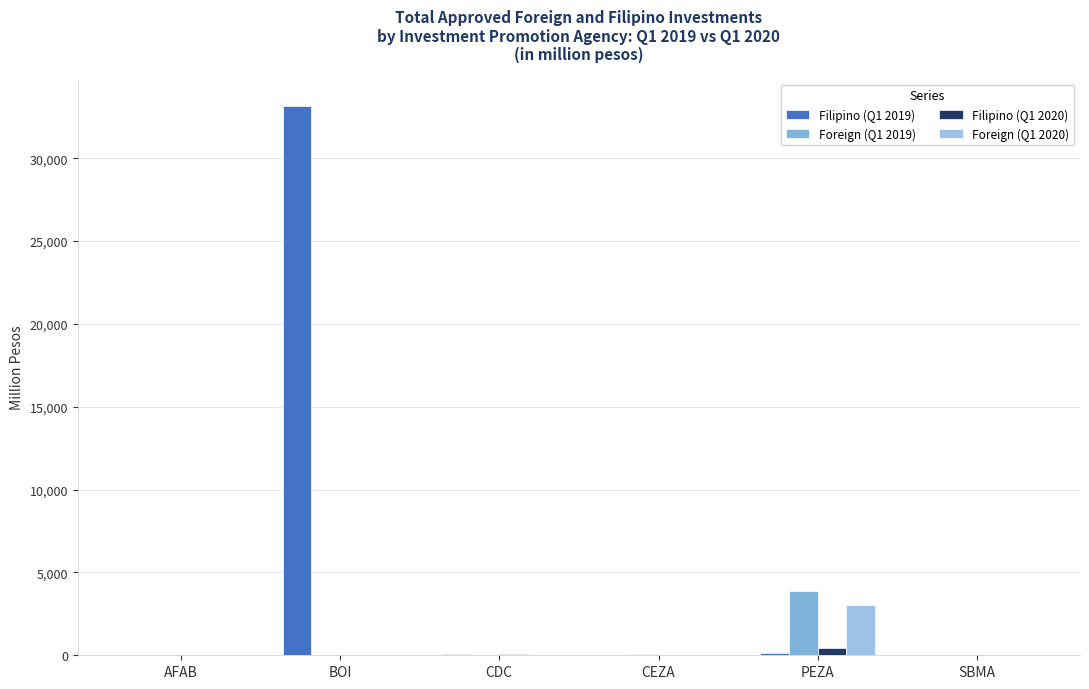

Are the bars grouped side by side (vs. stacked)?

Yes